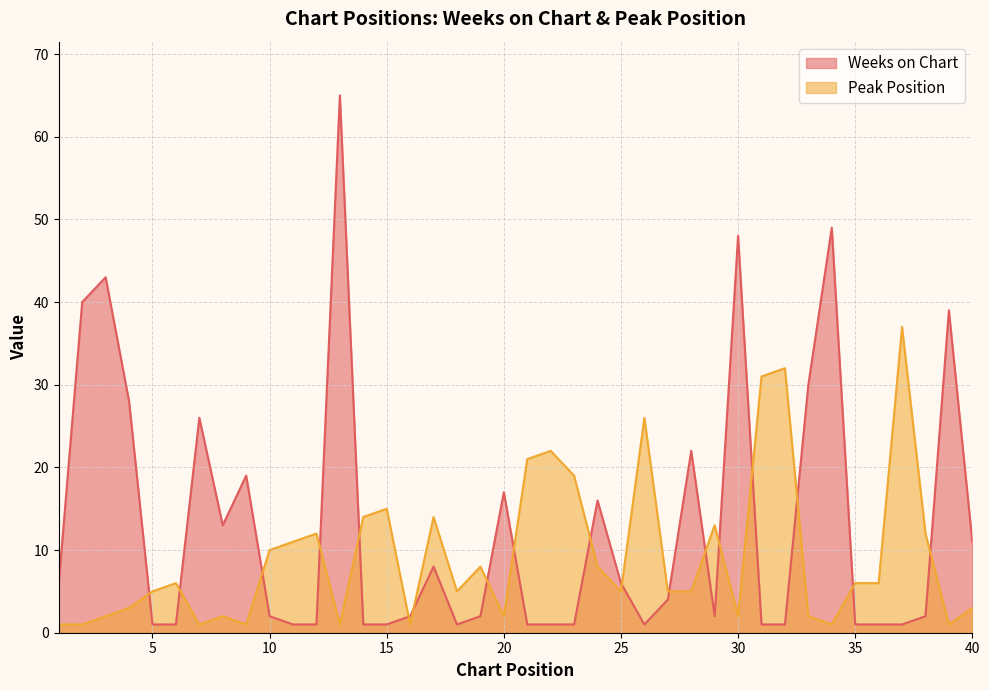

True or false: Weeks on Chart and Peak Position cross at least once.

True